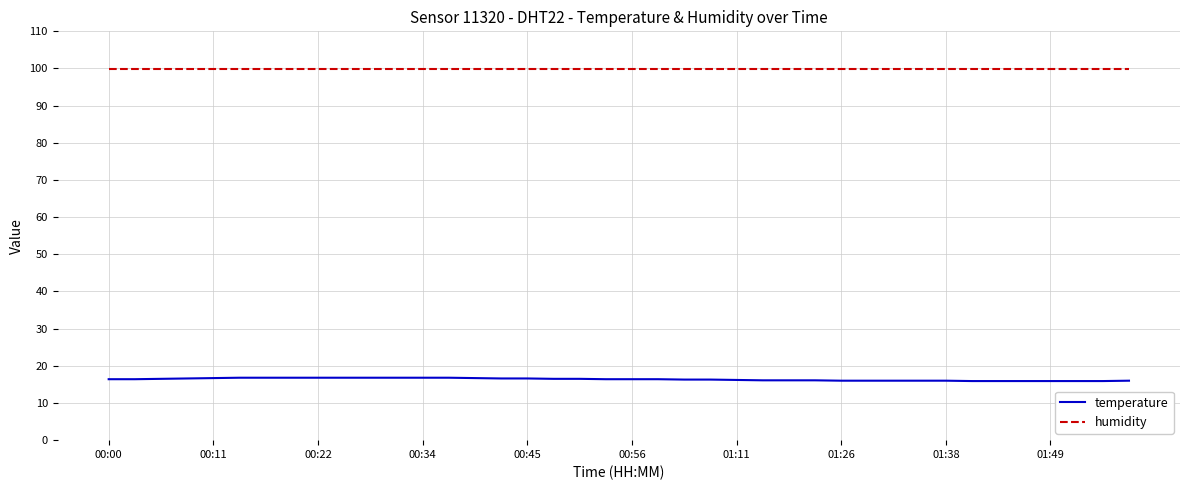

How many series are shown in this chart?

2